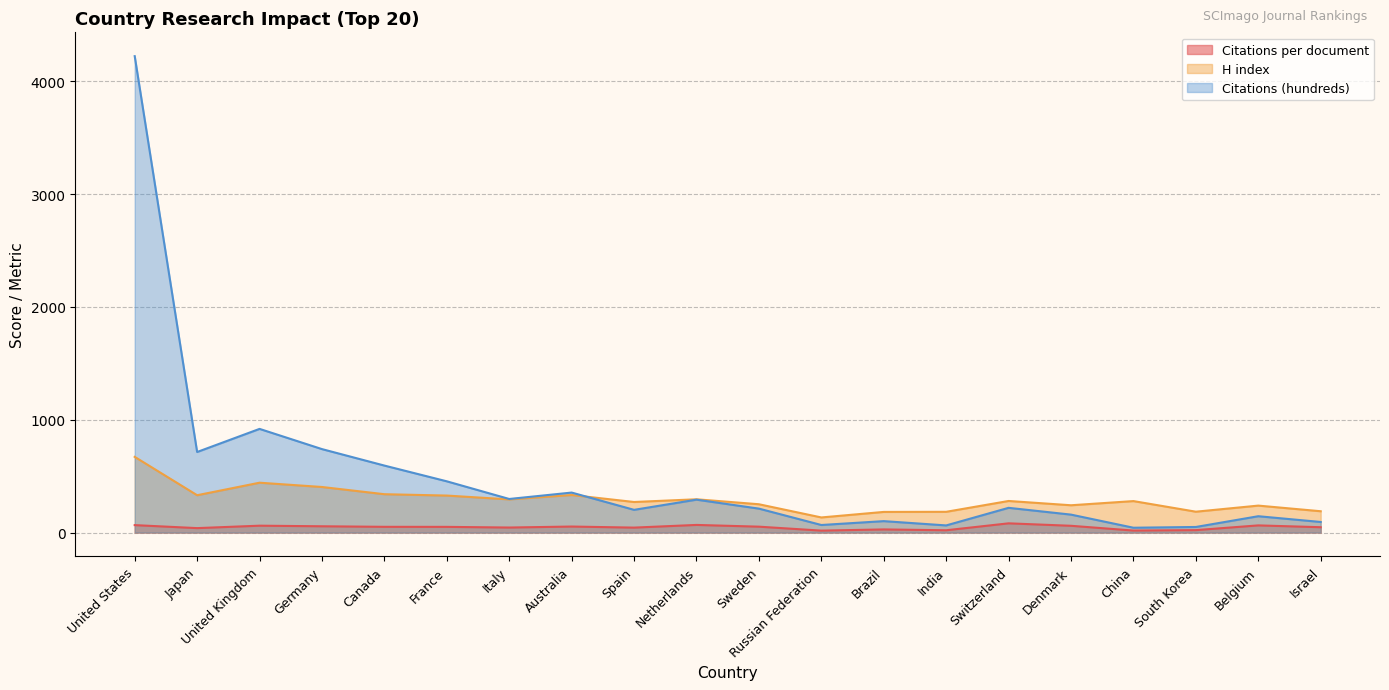

At which label does Citations per document reach its minimum?

Russian Federation